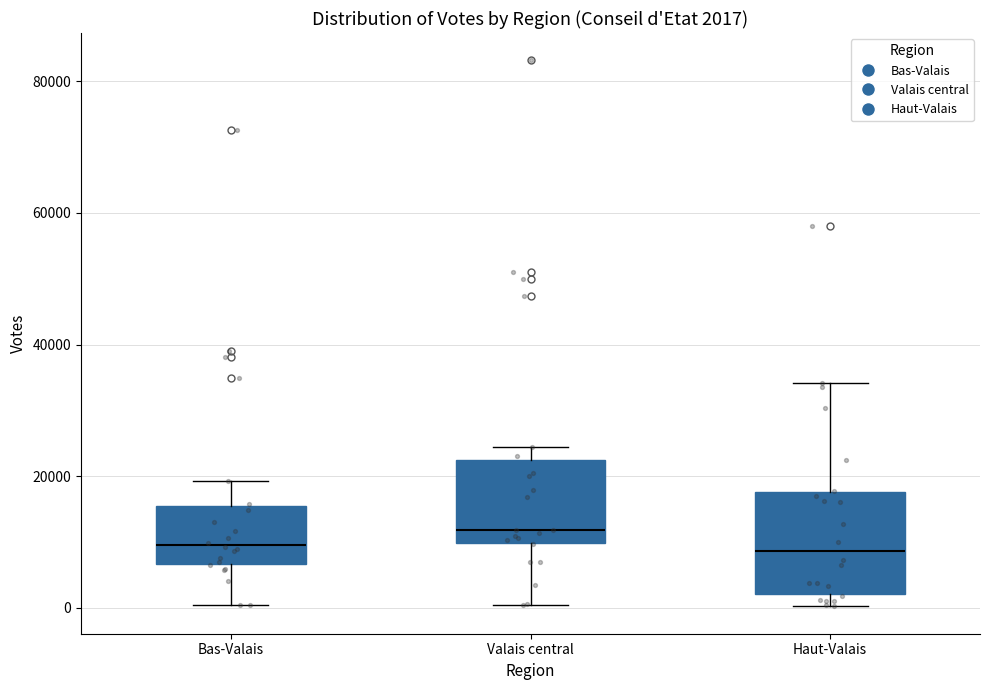

Which box is the tallest, from its lower edge to its upper edge?

Haut-Valais